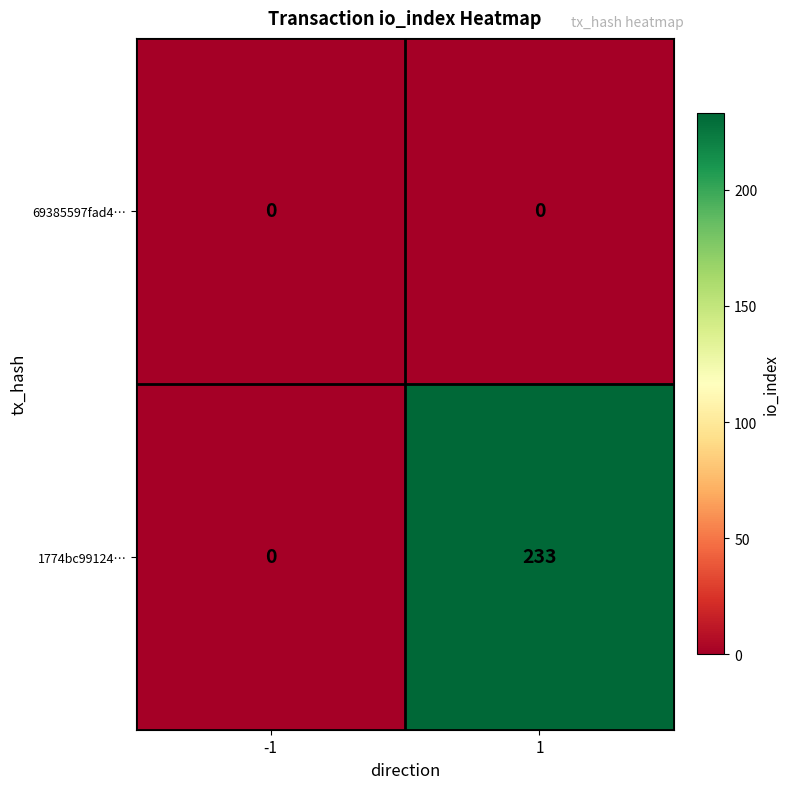

Between -1 and 1, which series saw the biggest shift?

1774bc99124…